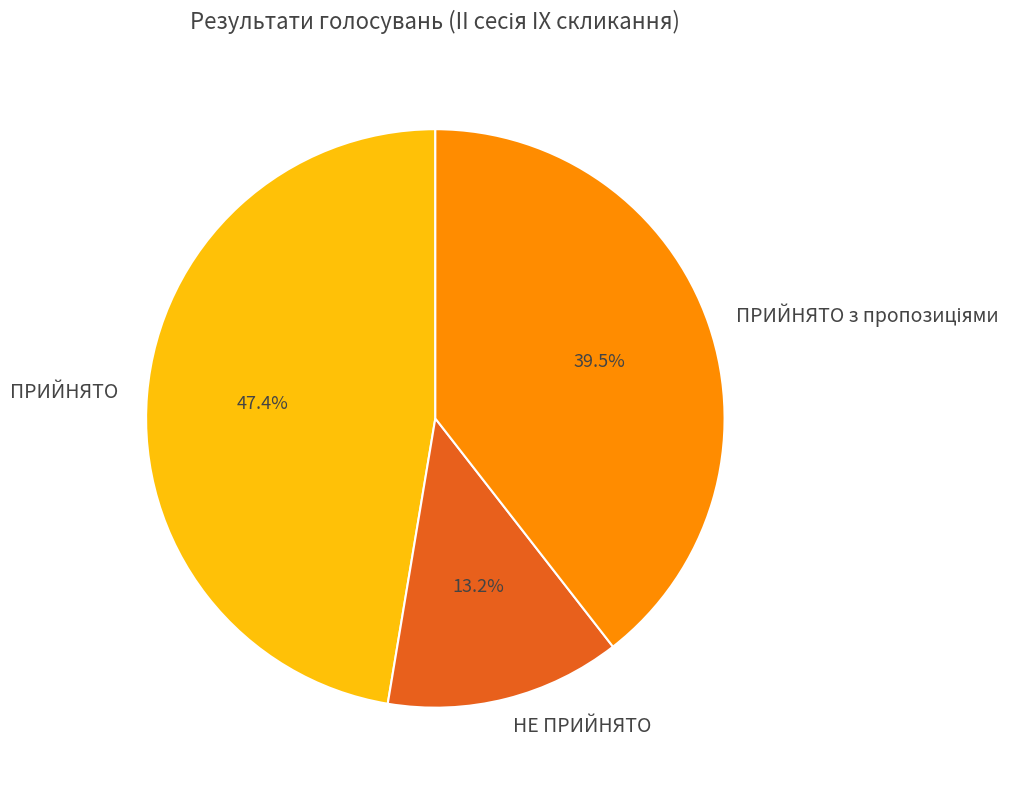

Is ПРИЙНЯТО the majority of the pie?

No